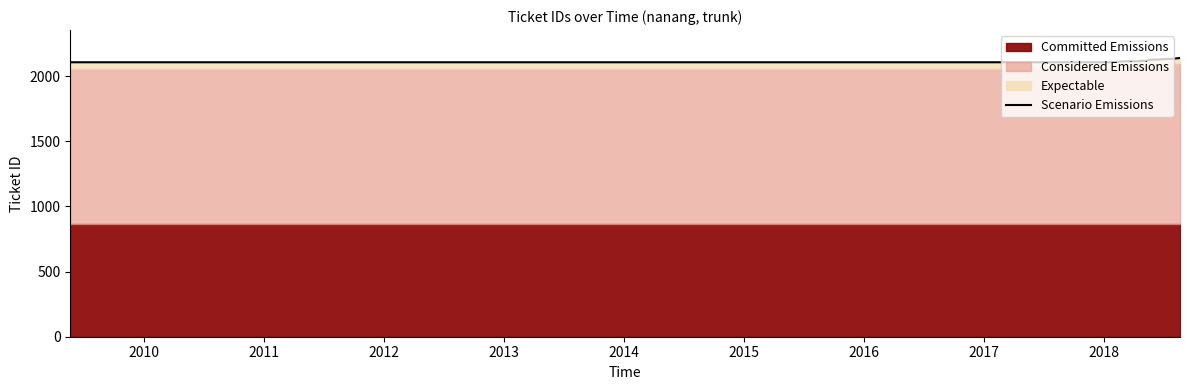

Reading left to right, what are all the values shown in this chart?

2106	2106	2106	2106	2106	2110	2110	2111	2111	2113	2113	2114	2114	2118	2118	2126	2126	2131	2131	2139